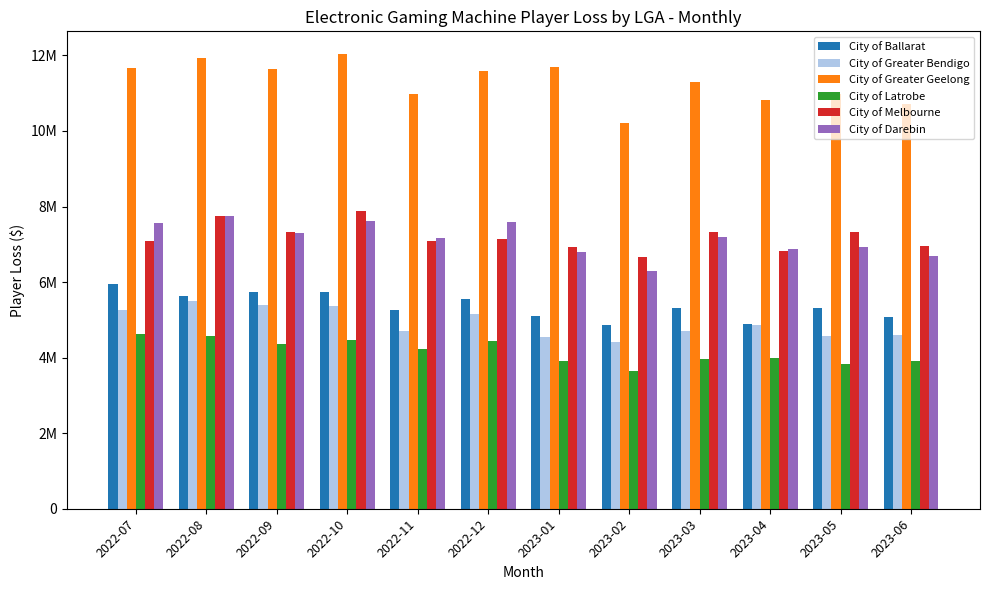

Between 2023-01 and 2023-02, which is larger?

2023-01